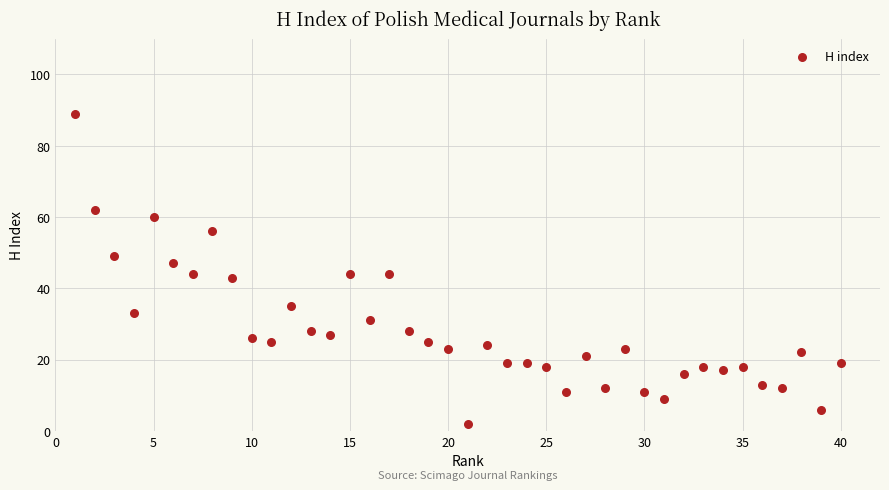

What is the range of X values (max minus min)?

39